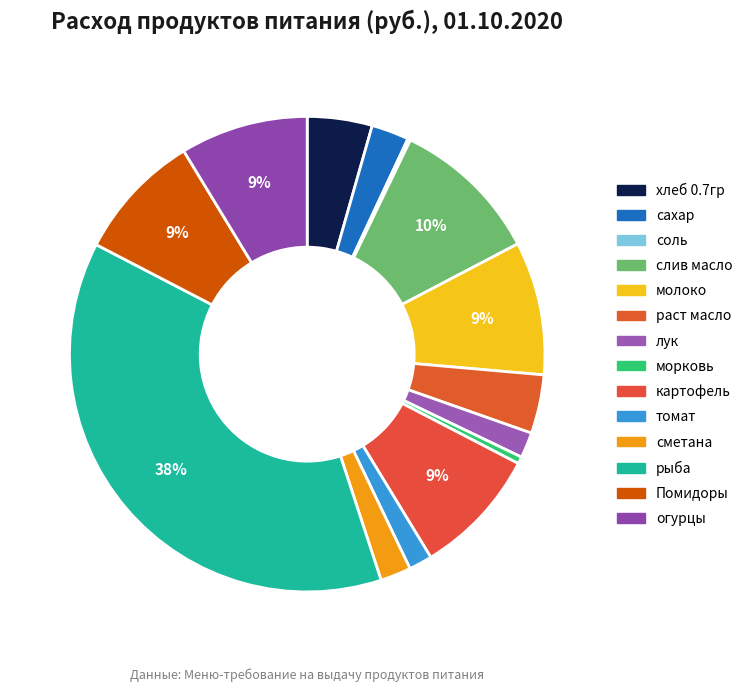

Does any single category account for the majority?

No